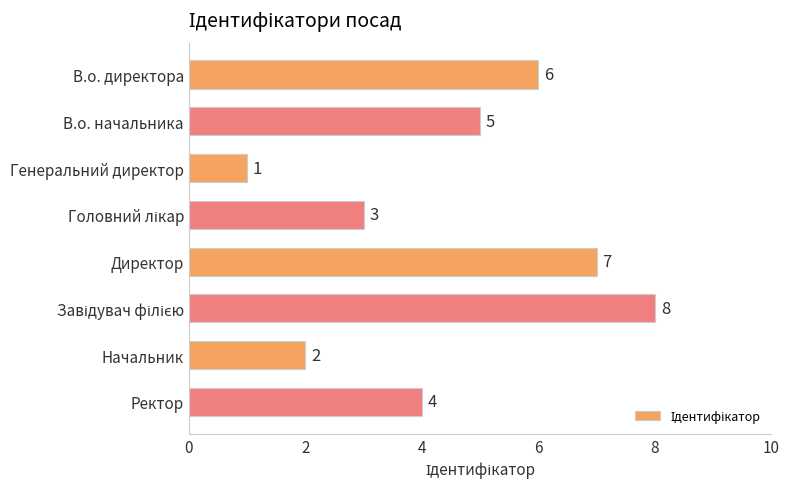

Which has a higher value, В.о. начальника or Начальник?

В.о. начальника